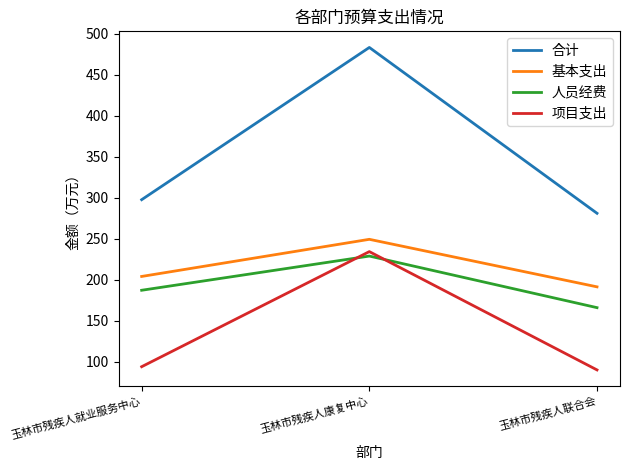

What are all the series names shown in the legend?

合计, 基本支出, 人员经费, 项目支出